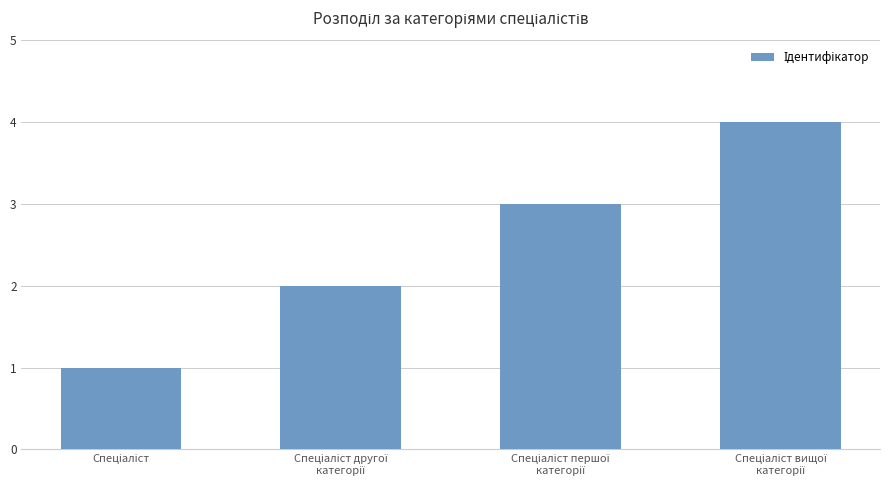

What is the difference between the maximum and minimum values?

3